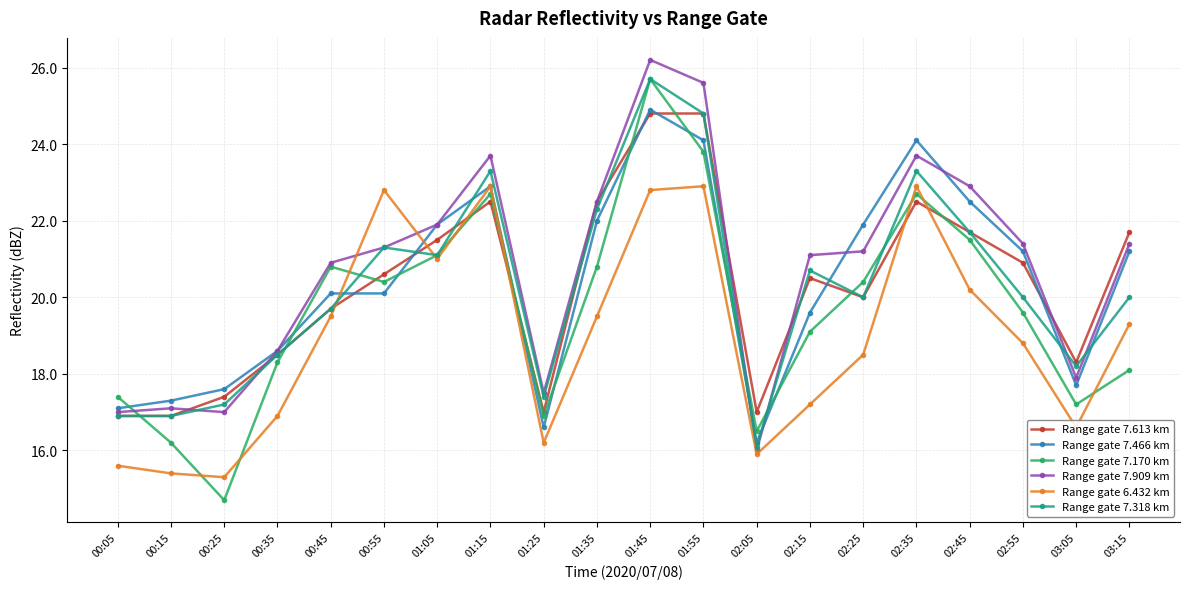

Which series has the largest total across all categories?

Range gate 7.909 km